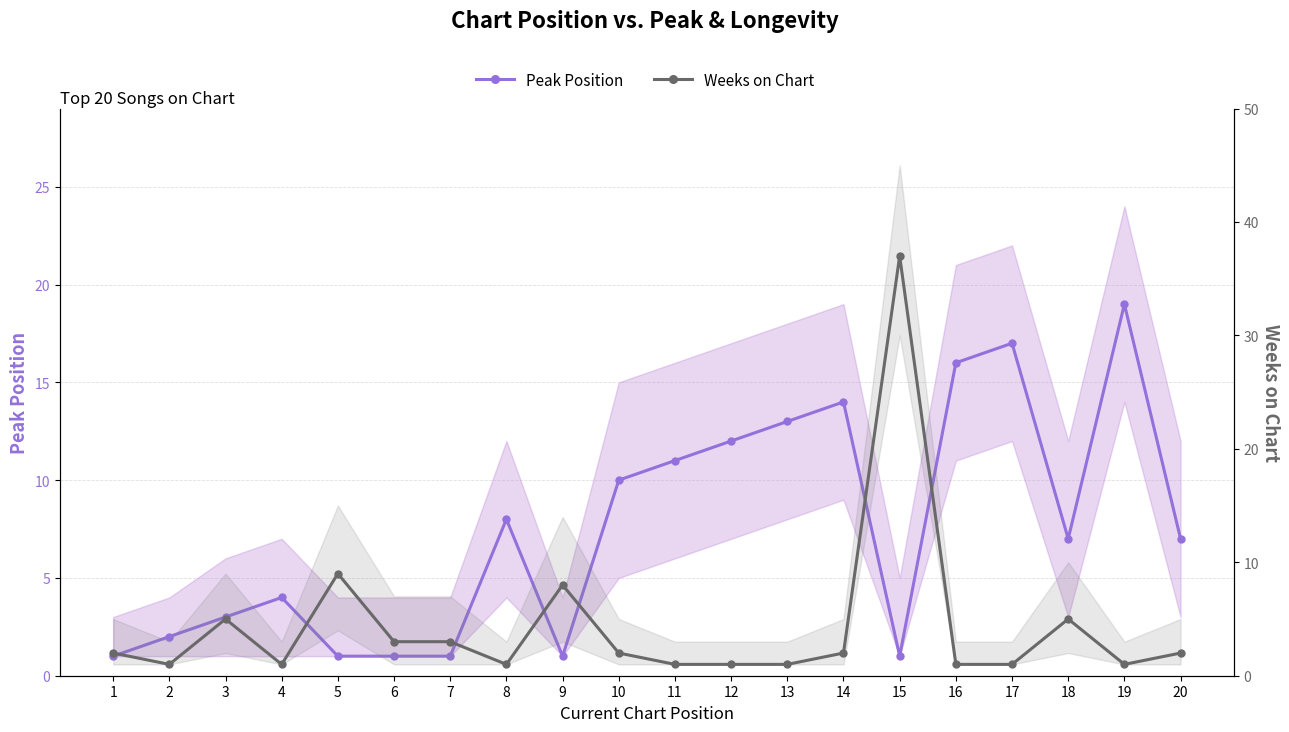

What is the difference between the second highest and minimum values in the Weeks on Chart series?

8